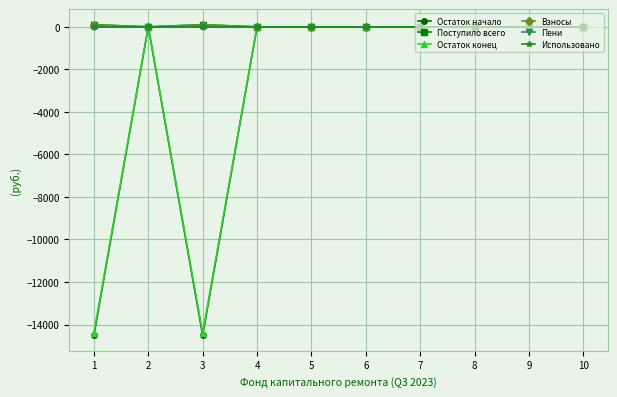

Is this an area chart (filled region under the line)?

No